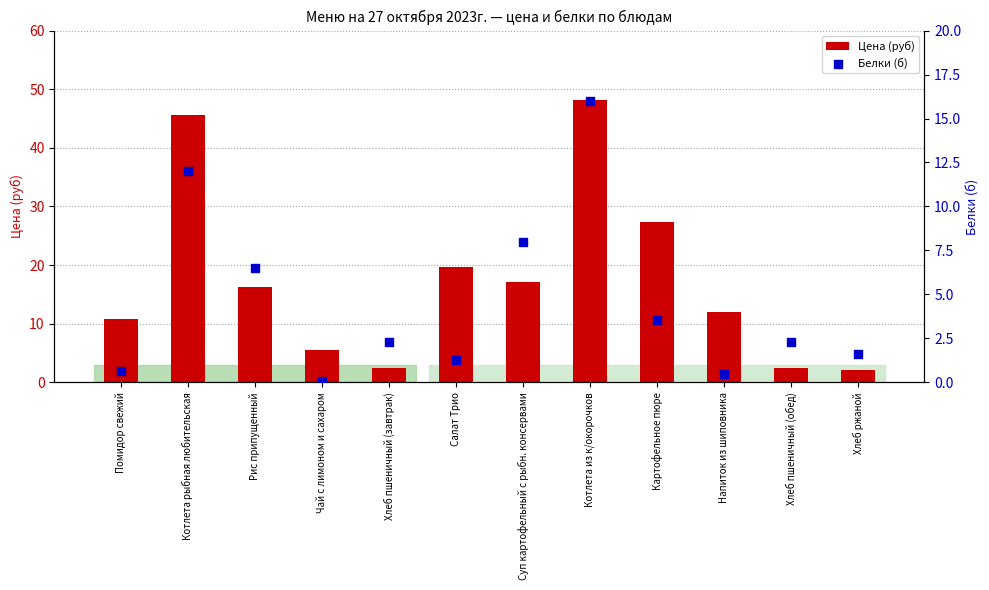

Which series has the widest spread of Y values?

Цена (руб)